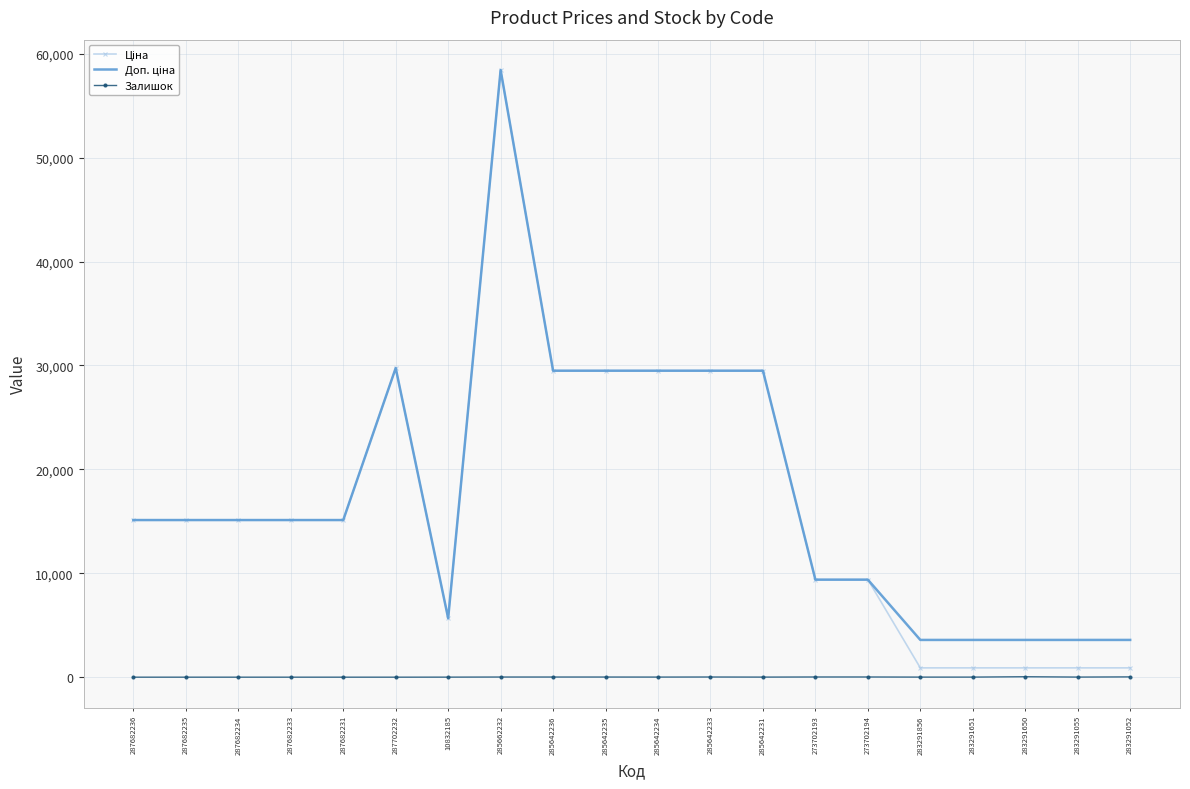

The value of Залишок at 285642234 is 9.0. True or false?

True